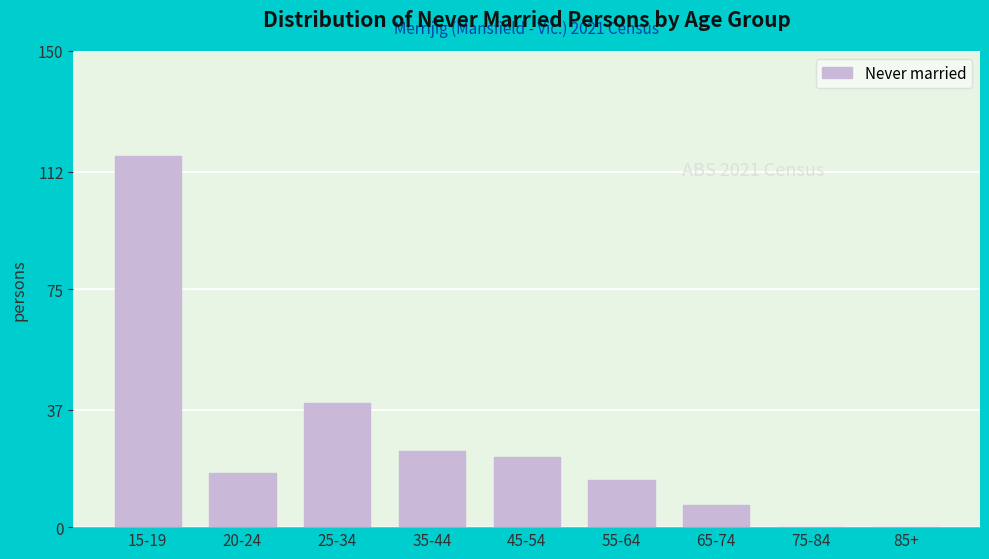

Reading left to right, transcribe all the data shown in this chart.

15-19=117	20-24=17	25-34=39	35-44=24	45-54=22	55-64=15	65-74=7	75-84=0	85+=0